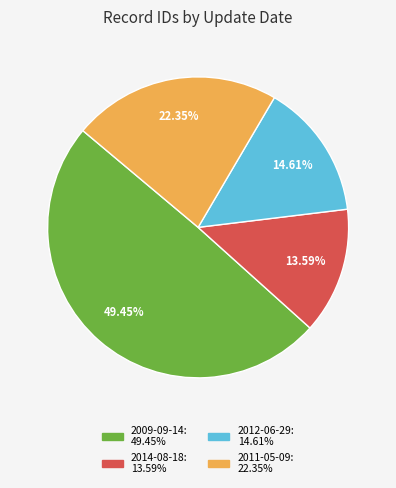

How many segments does this pie chart have?

4